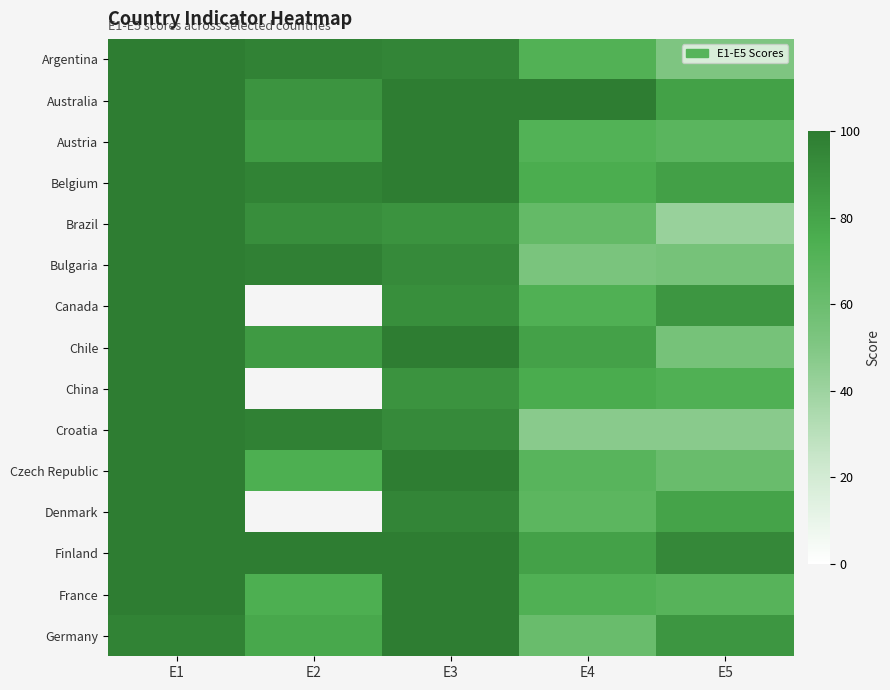

What is the total value across all series at E5?

1034.0